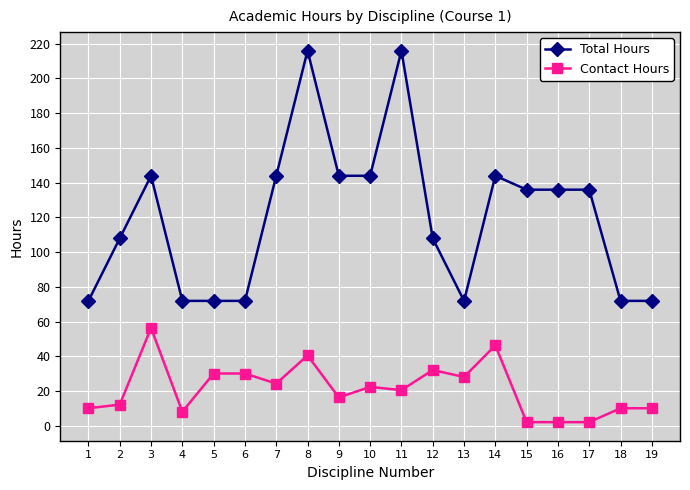

Which series has the widest spread of values?

Total Hours